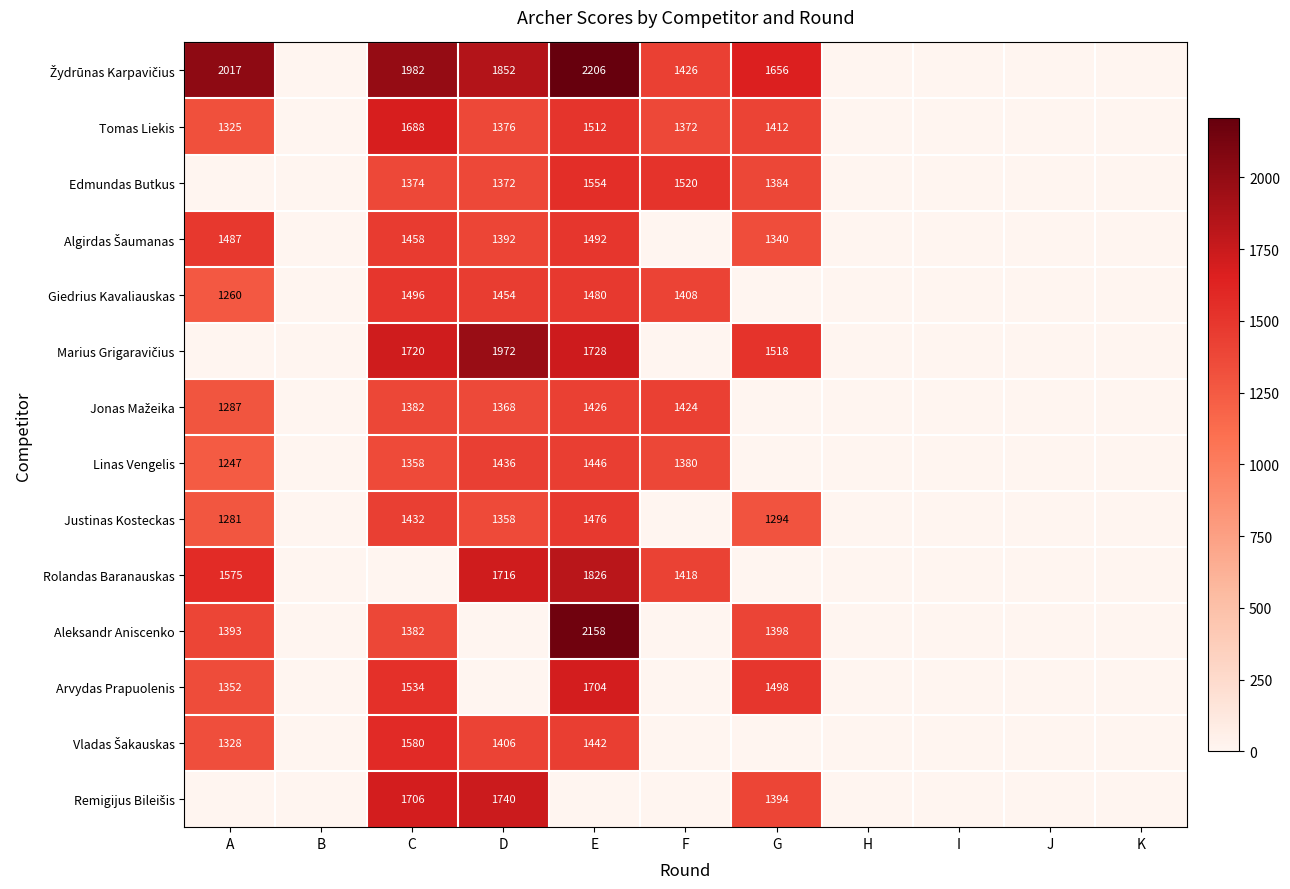

The Aleksandr Aniscenko series shows 713 at C. True or false?

False